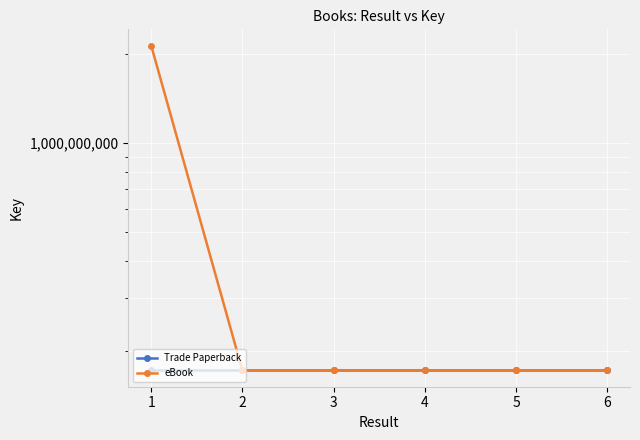

What is the average value of the Trade Paperback series?

171422220